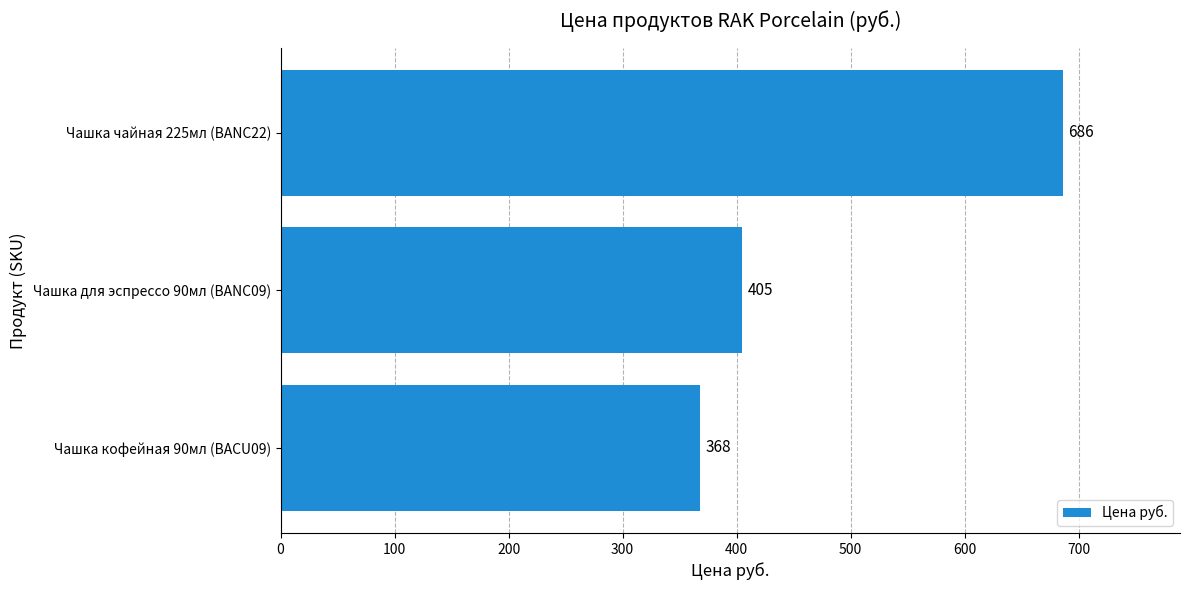

The value at Чашка чайная 225мл (BANC22) is 686. True or false?

True